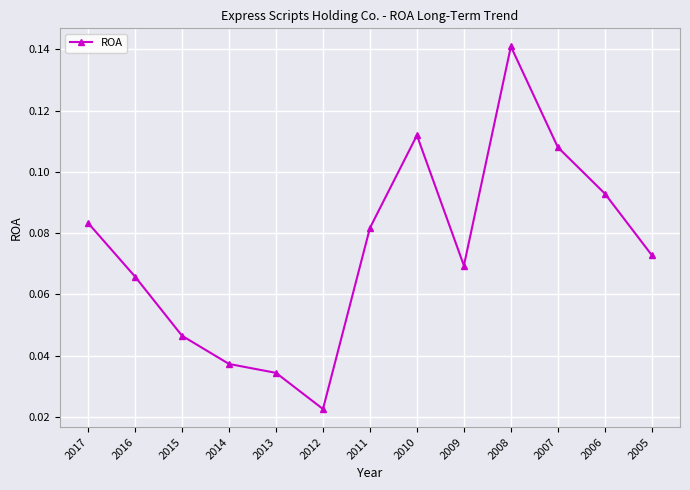

Does the chart have visible grid lines?

Yes